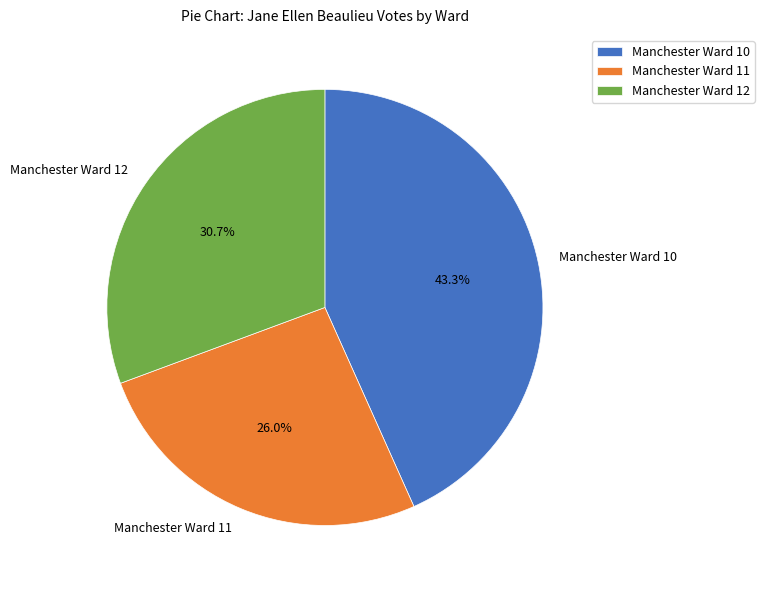

To the nearest percent, what portion does Manchester Ward 10 represent?

43%